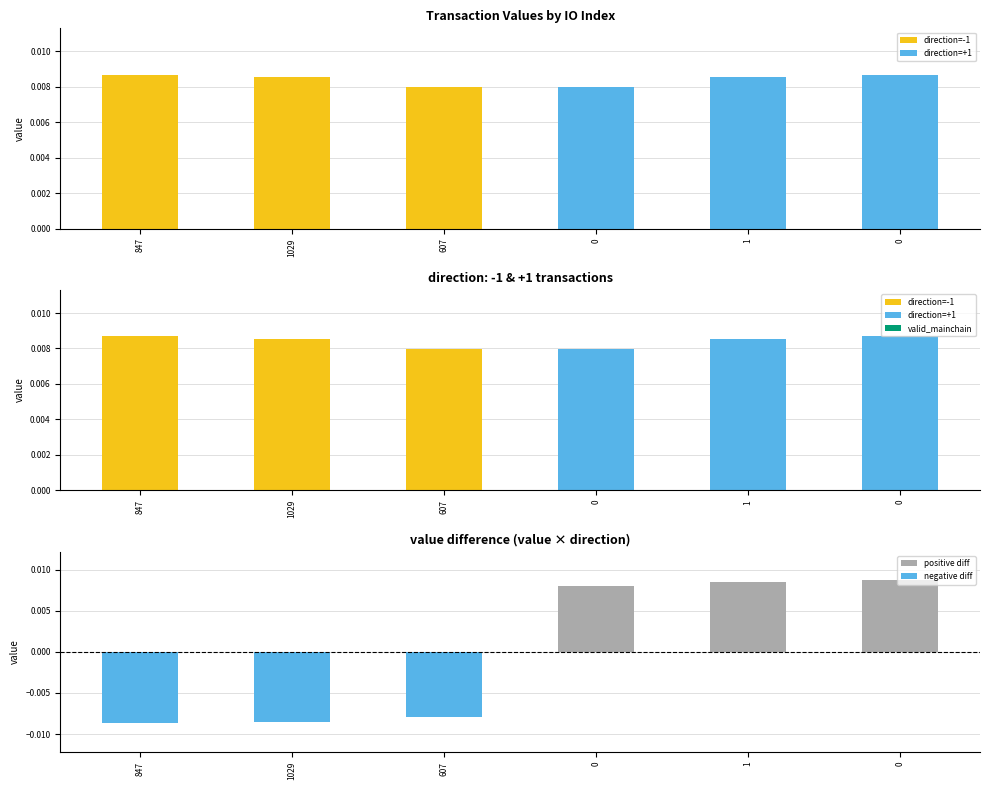

Which series has the widest spread of values?

value difference